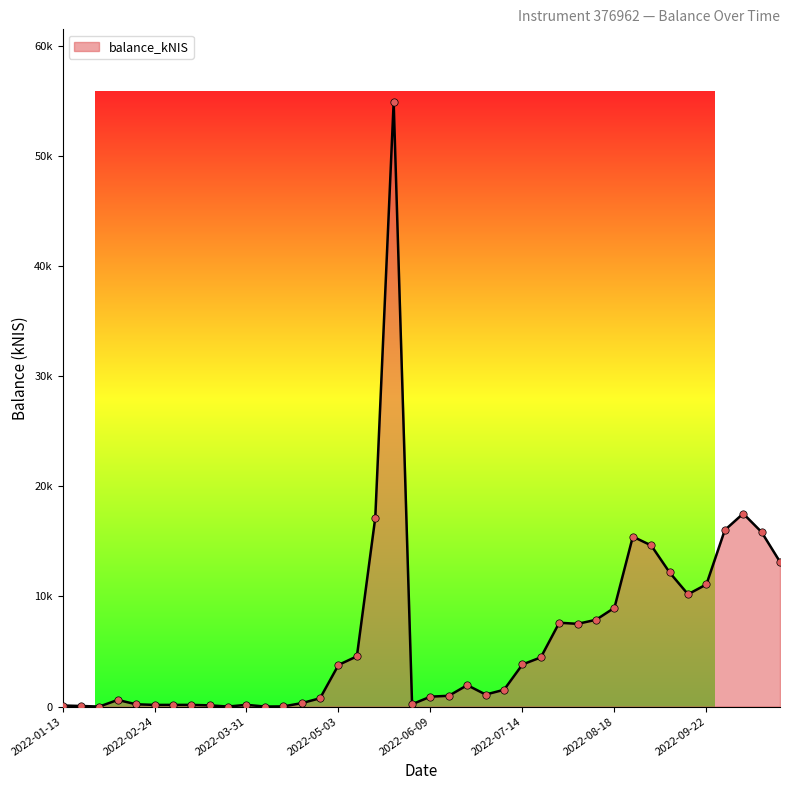

Is this an area chart (filled region under the line)?

Yes